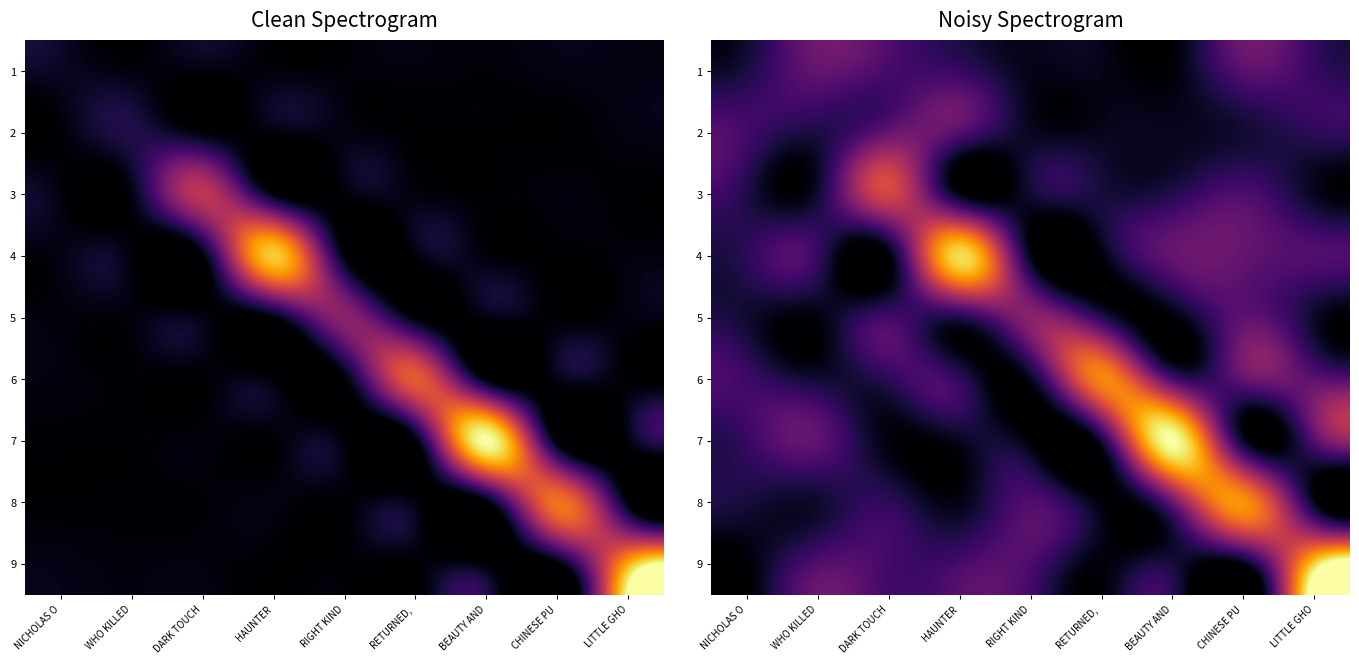

What is the average value of the 2 series?

2.4